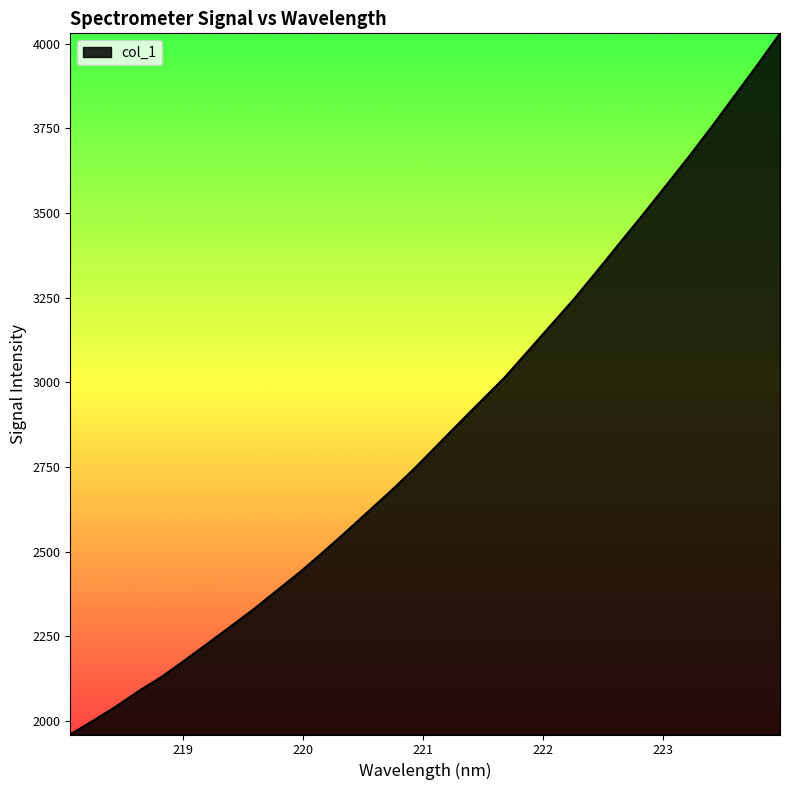

What is the greatest value displayed?

4030.4